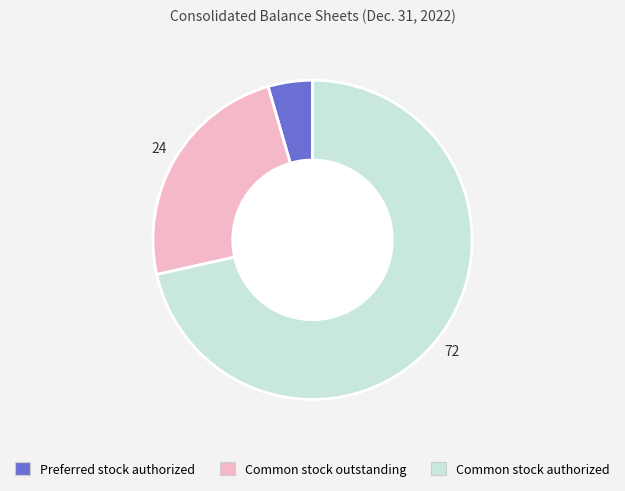

How many segments does this pie chart have?

3